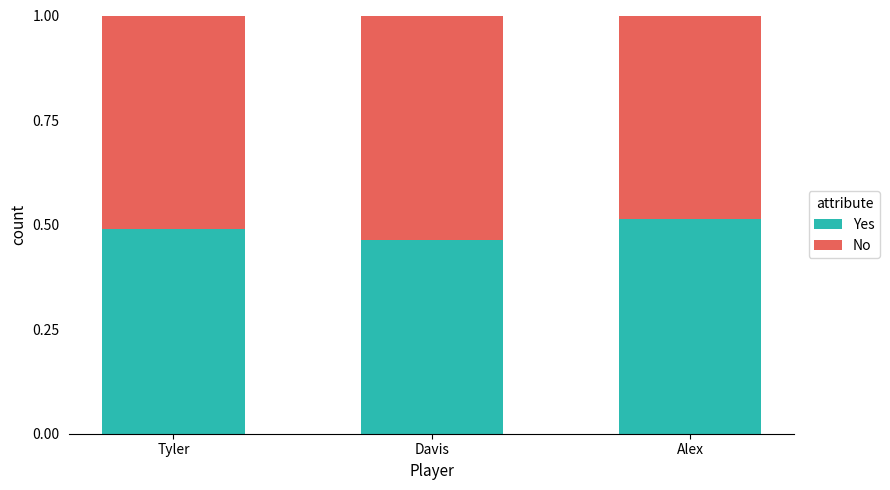

What is the total value across all series at Alex?

1.0